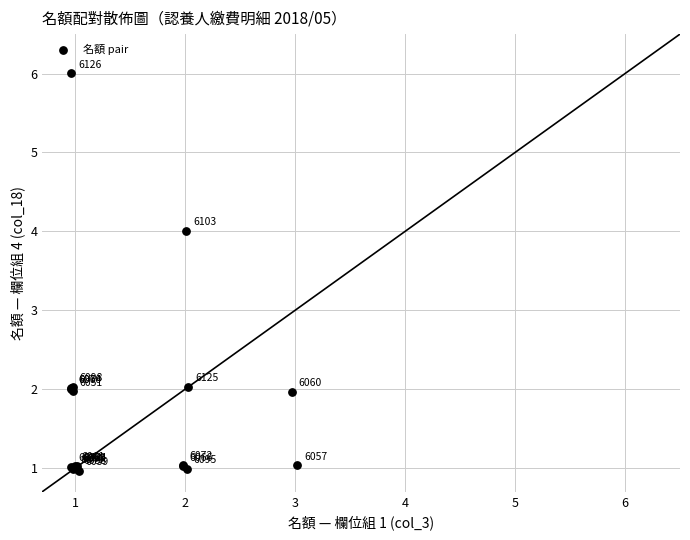

What Y value in the scatter plot is closest to 3?

2.0